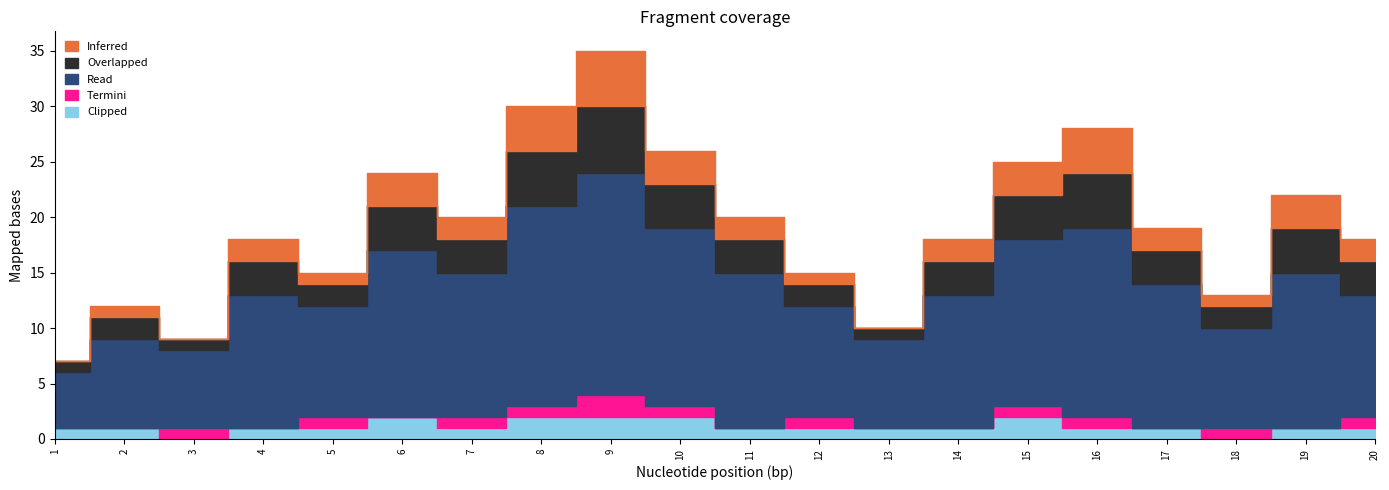

True or false: Inferred and Read intersect in this chart.

False